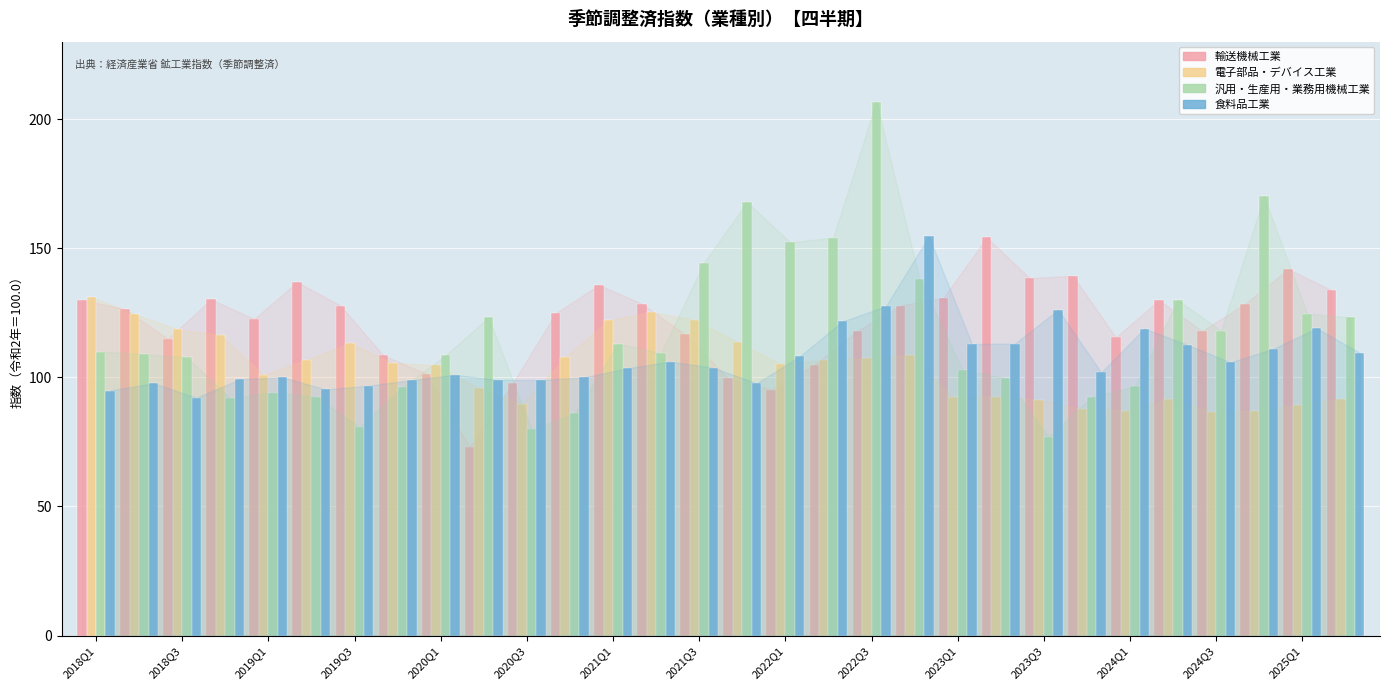

How many series are shown in this chart?

4